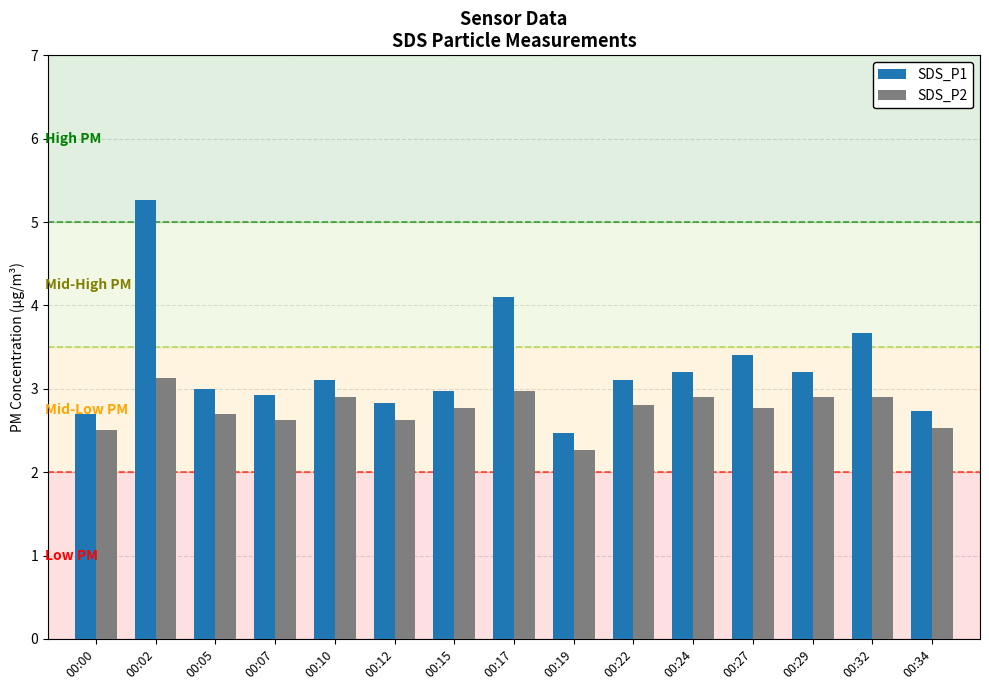

Reading right to left, transcribe all the data shown in this chart.

SDS_P1: 2.7	3.7	3.2	3.4	3.2	3.1	2.5	4.1	3.0	2.8	3.1	2.9	3.0	5.3	2.7
SDS_P2: 2.5	2.9	2.9	2.8	2.9	2.8	2.3	3.0	2.8	2.6	2.9	2.6	2.7	3.1	2.5